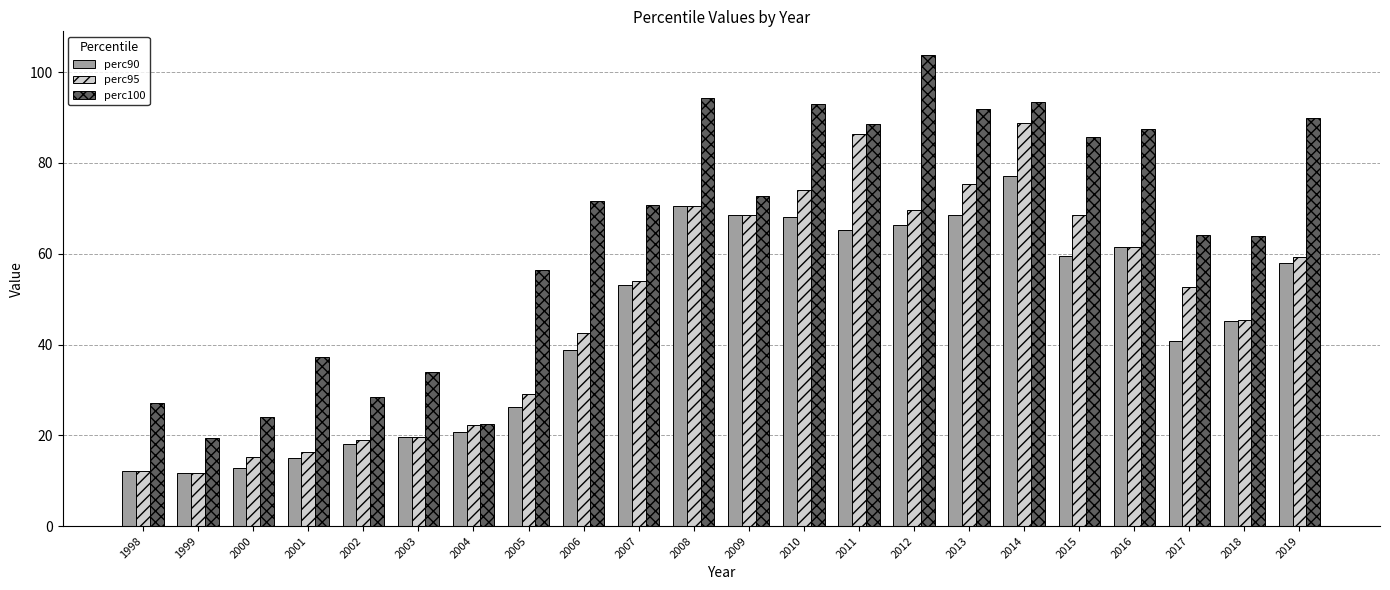

List the series in order of their overall mean, lowest first.

perc90, perc95, perc100